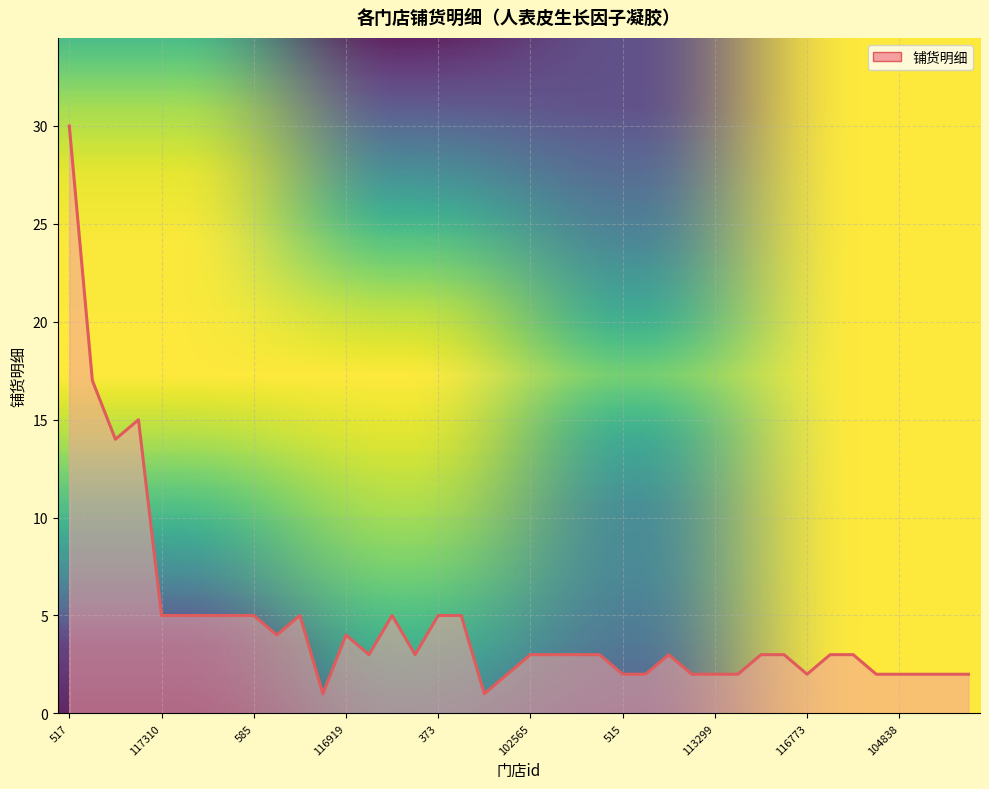

What is the average value?

5